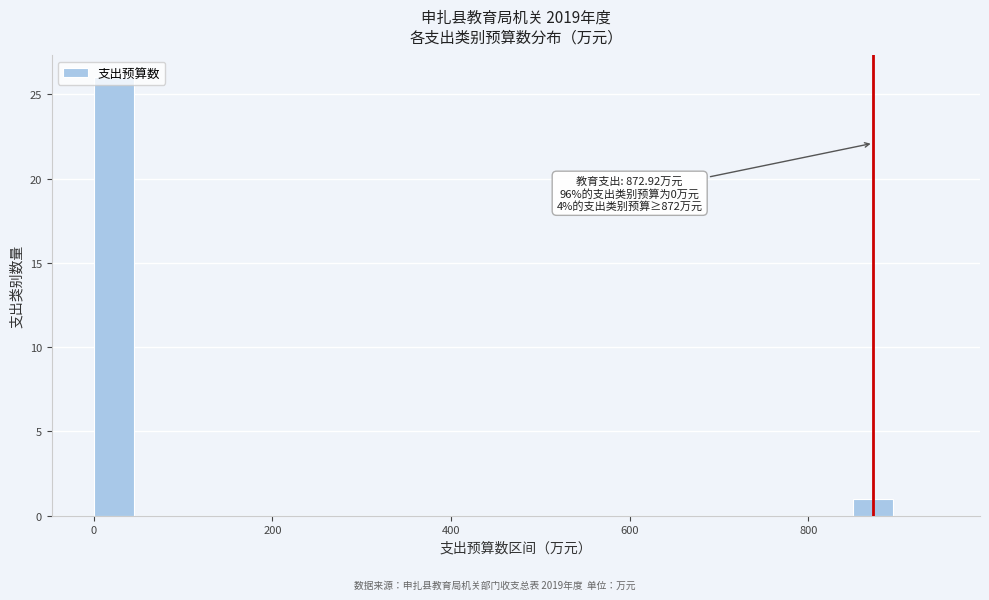

Around what value on the x-axis is the tallest bar? Give the approximate position of its centre, as read against the axis.

20